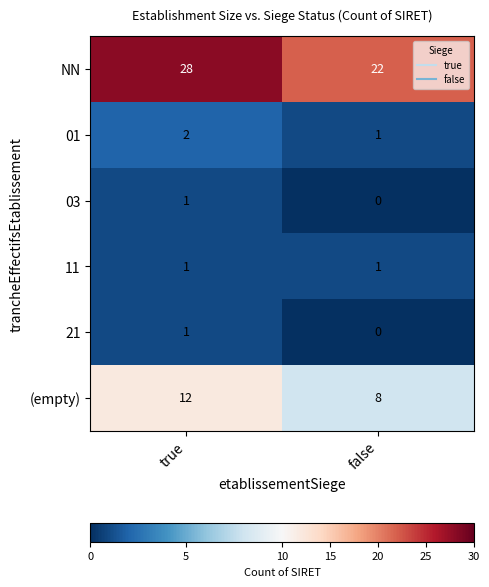

What is the spread (max minus min) of values at true?

27